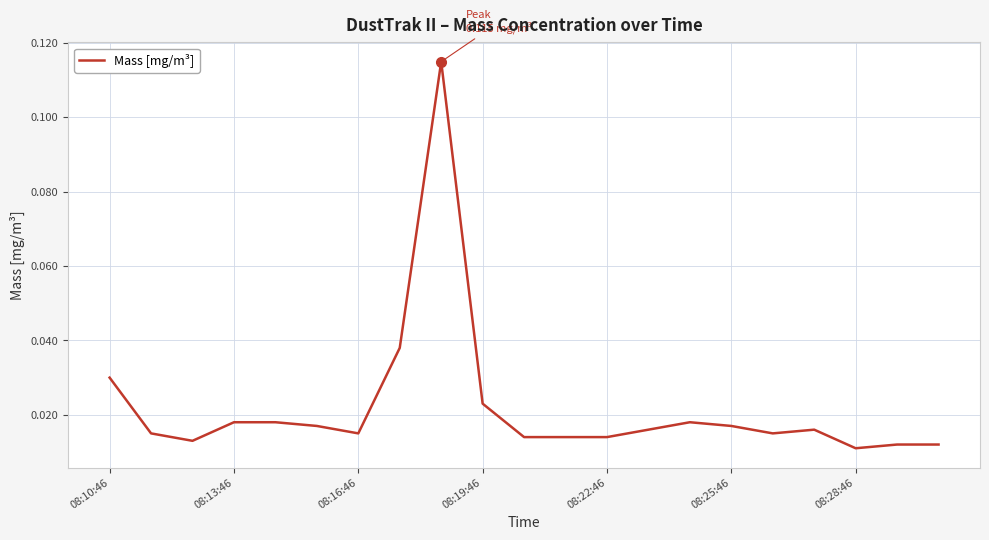

How many lines are shown in the chart?

1